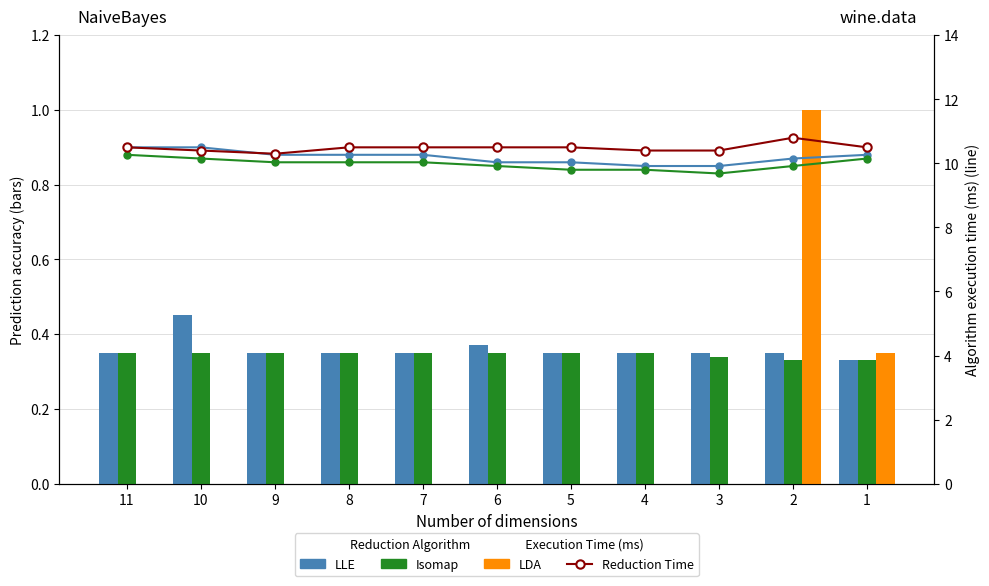

What is the value of the LLE bar at the 7th from the left?

0.3